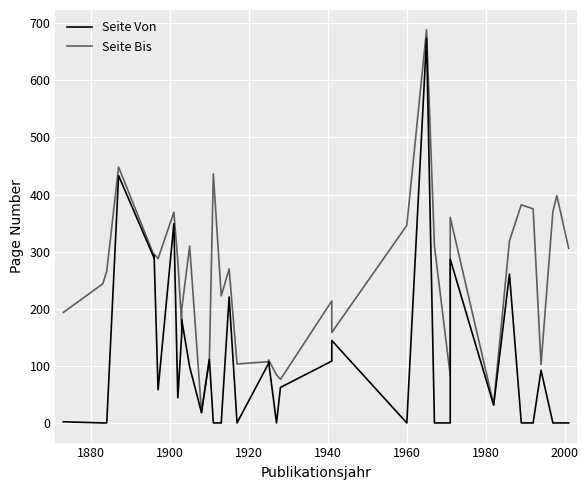

Which series has the largest total across all categories?

Seite Bis